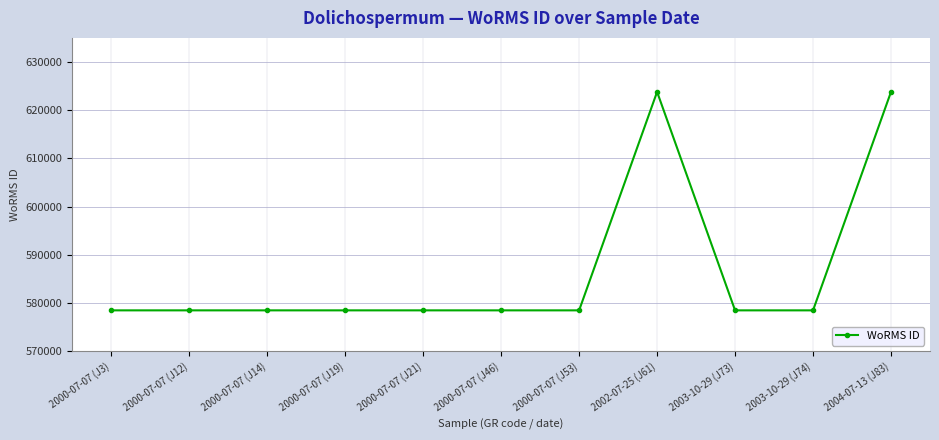

What is the sum of the values at 2000-07-07 (J21) and 2000-07-07 (J12)?

1156952